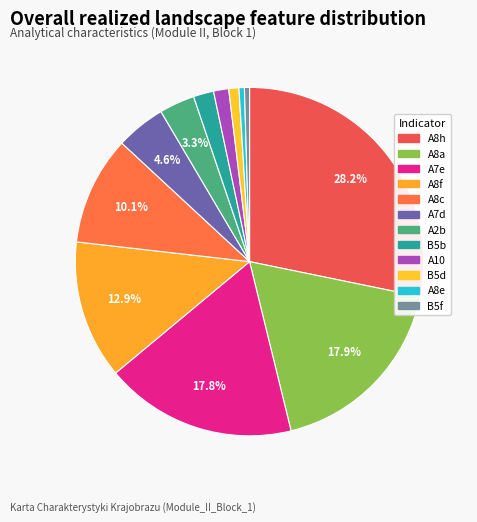

To the nearest percent, what is the combined percentage of A7d and A8e?

5%